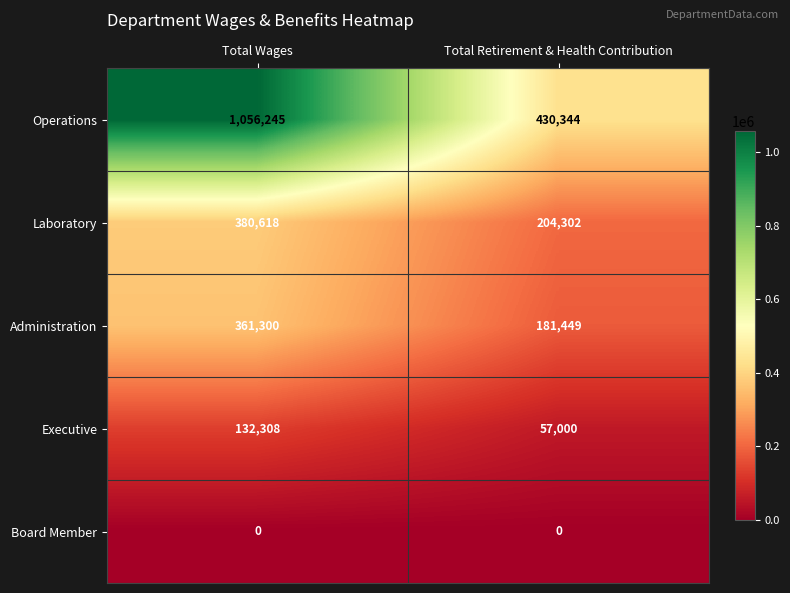

What is the difference between the maximum and minimum values in the Administration series?

179851